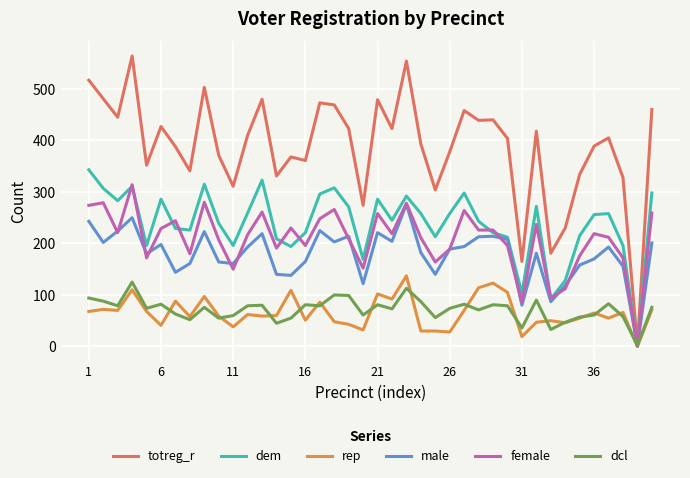

How many categories are shown in the chart?

40